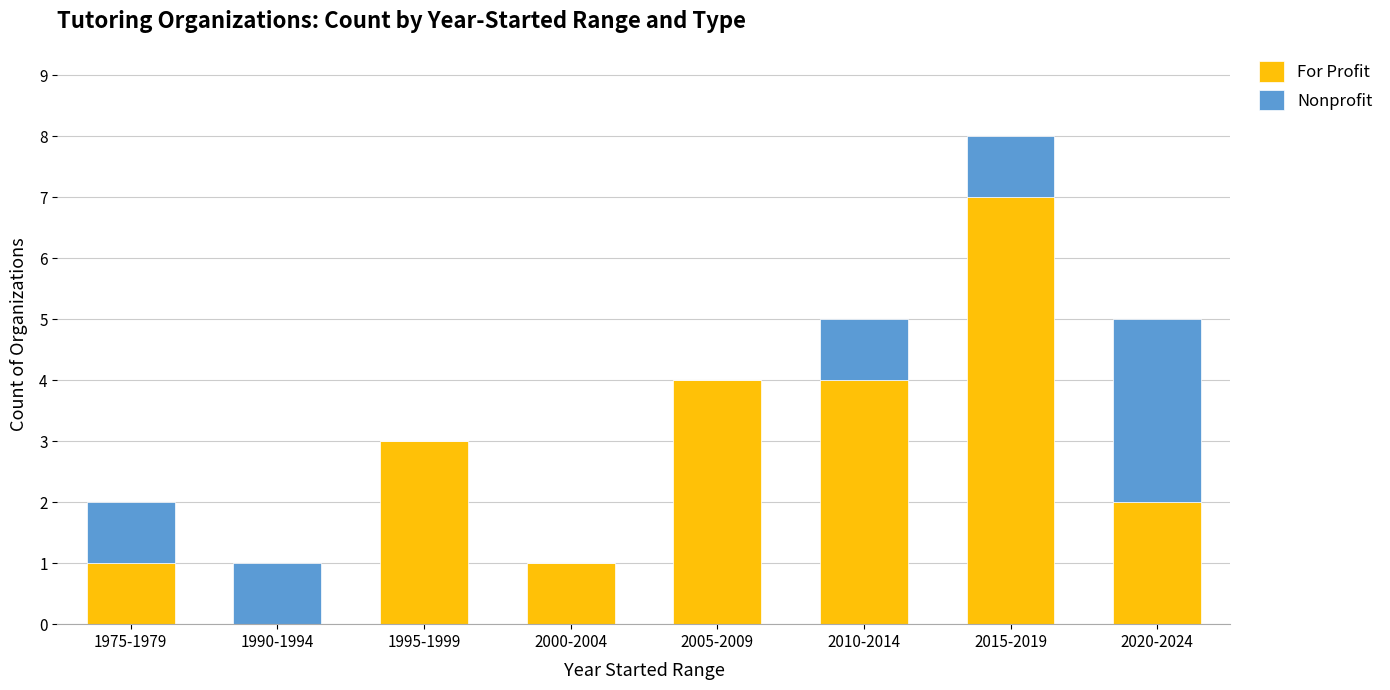

At which category is the sum across all series the highest?

2015-2019